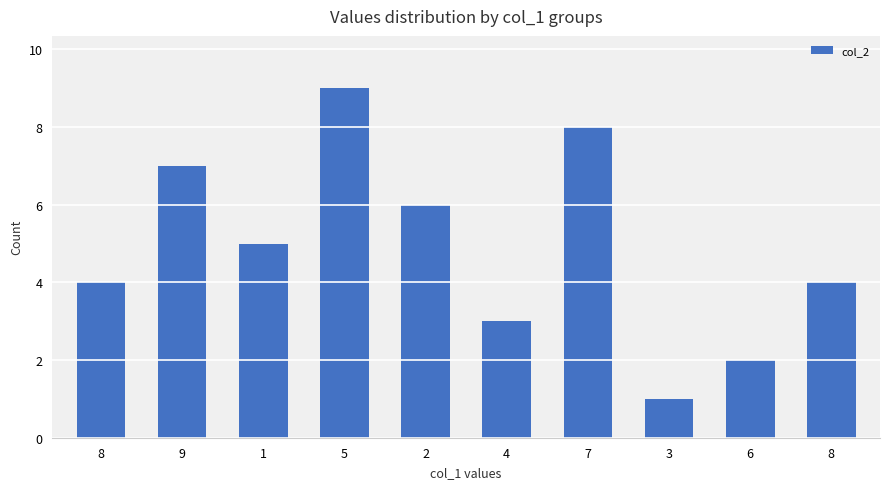

List the labels in order of value, smallest first.

3, 6, 4, 8, 8, 1, 2, 9, 7, 5